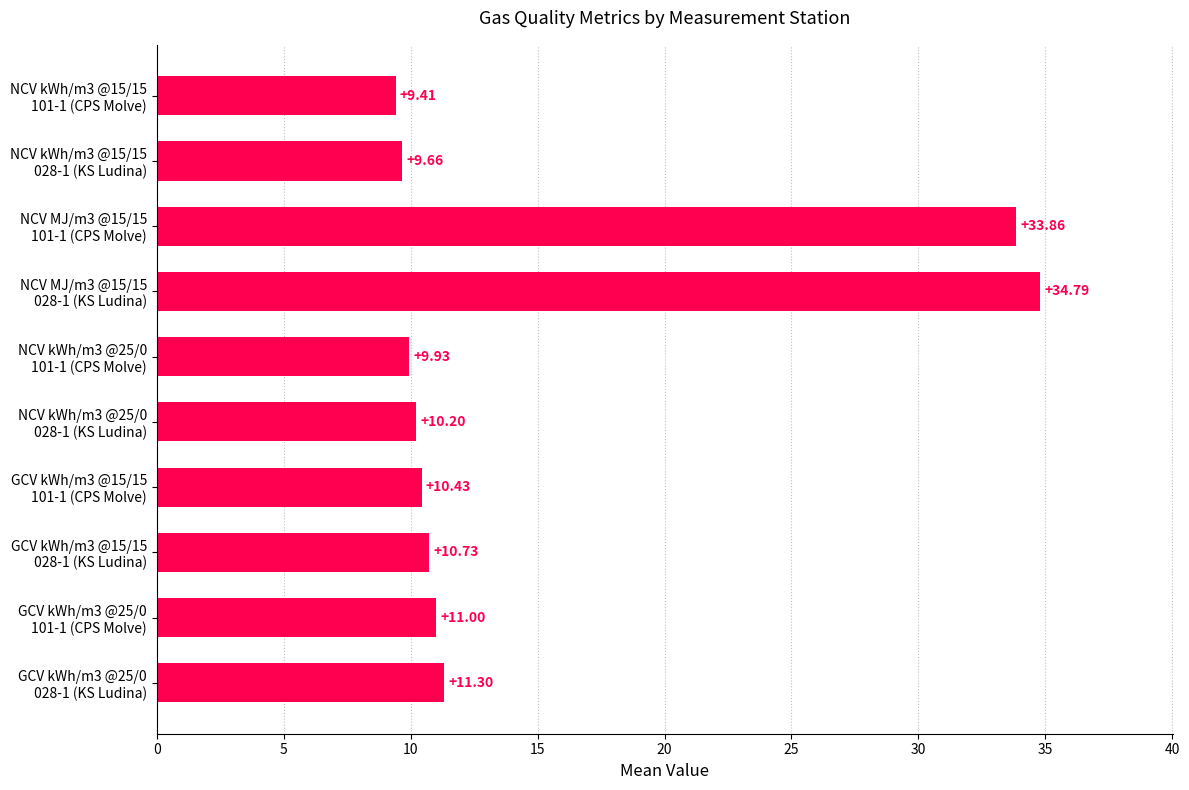

List the labels in order of value, smallest first.

NCV kWh/m3 @15/15
101-1 (CPS Molve), NCV kWh/m3 @15/15
028-1 (KS Ludina), NCV kWh/m3 @25/0
101-1 (CPS Molve), NCV kWh/m3 @25/0
028-1 (KS Ludina), GCV kWh/m3 @15/15
101-1 (CPS Molve), GCV kWh/m3 @15/15
028-1 (KS Ludina), GCV kWh/m3 @25/0
101-1 (CPS Molve), GCV kWh/m3 @25/0
028-1 (KS Ludina), NCV MJ/m3 @15/15
101-1 (CPS Molve), NCV MJ/m3 @15/15
028-1 (KS Ludina)